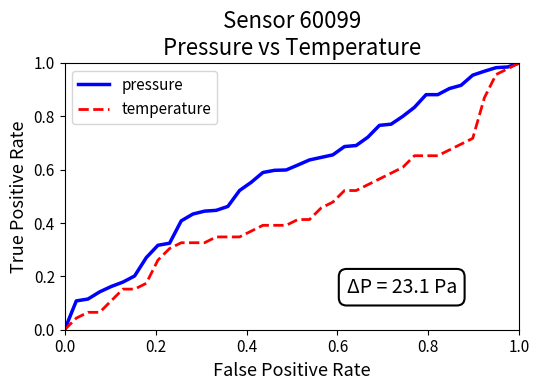

Does the chart have visible grid lines?

No